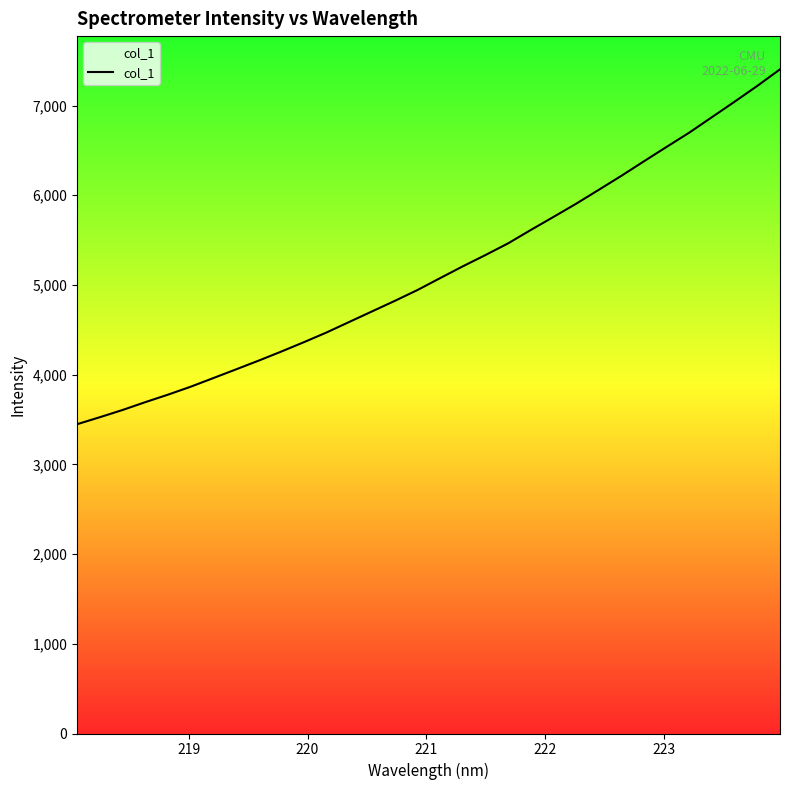

What is the difference between the maximum and minimum values?

3955.9